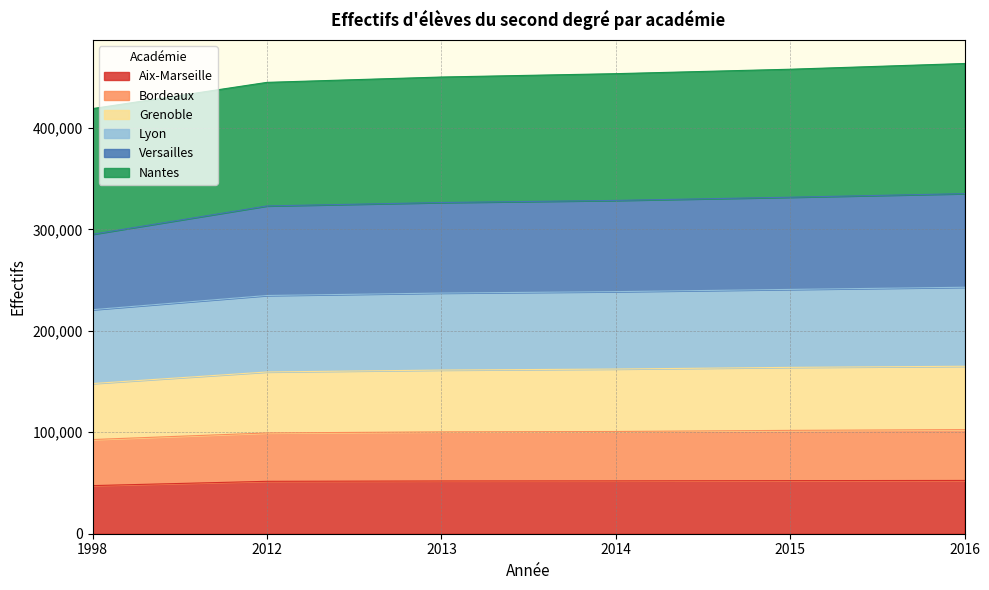

How many lines are shown in the chart?

6